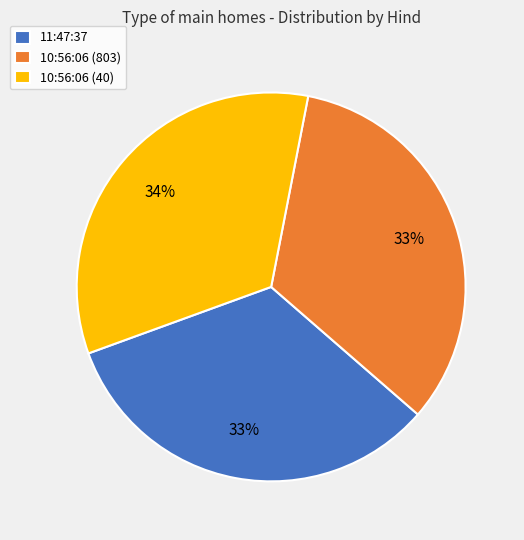

To the nearest percent, what percentage of the pie is 11:47:37?

33%